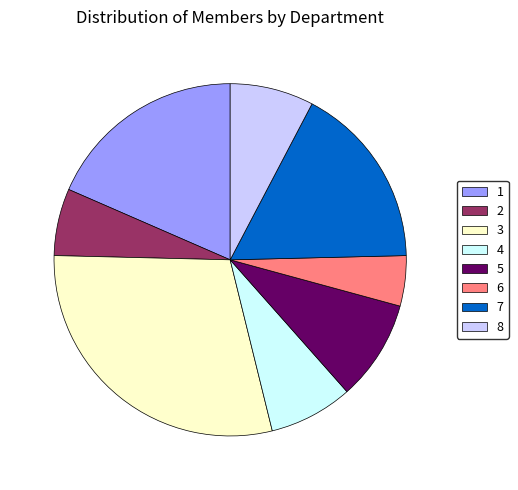

The 7 slice represents 17% of the pie. True or false?

True